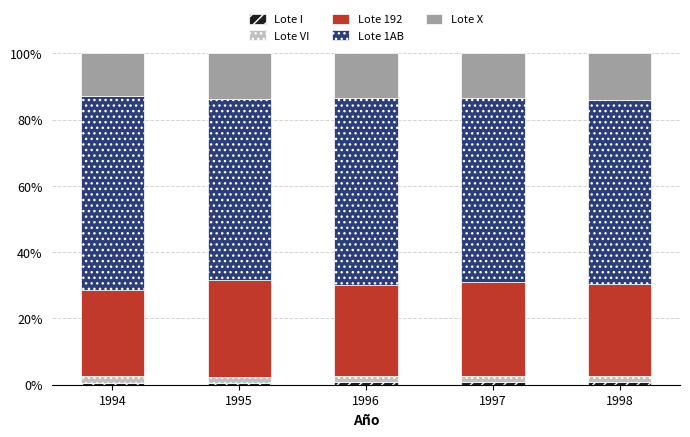

How many bars are there in total?

5